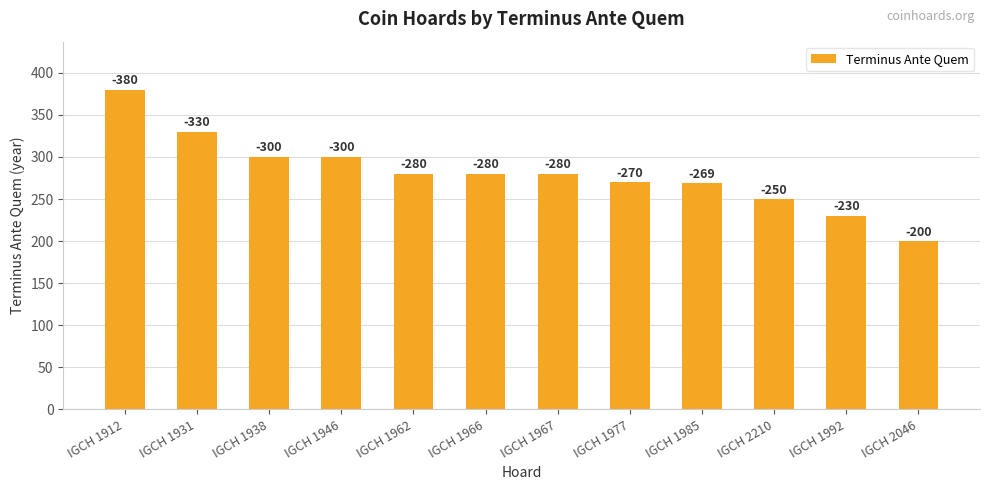

What is the ratio of the value at IGCH 1977 to the value at IGCH 2210?

1.1